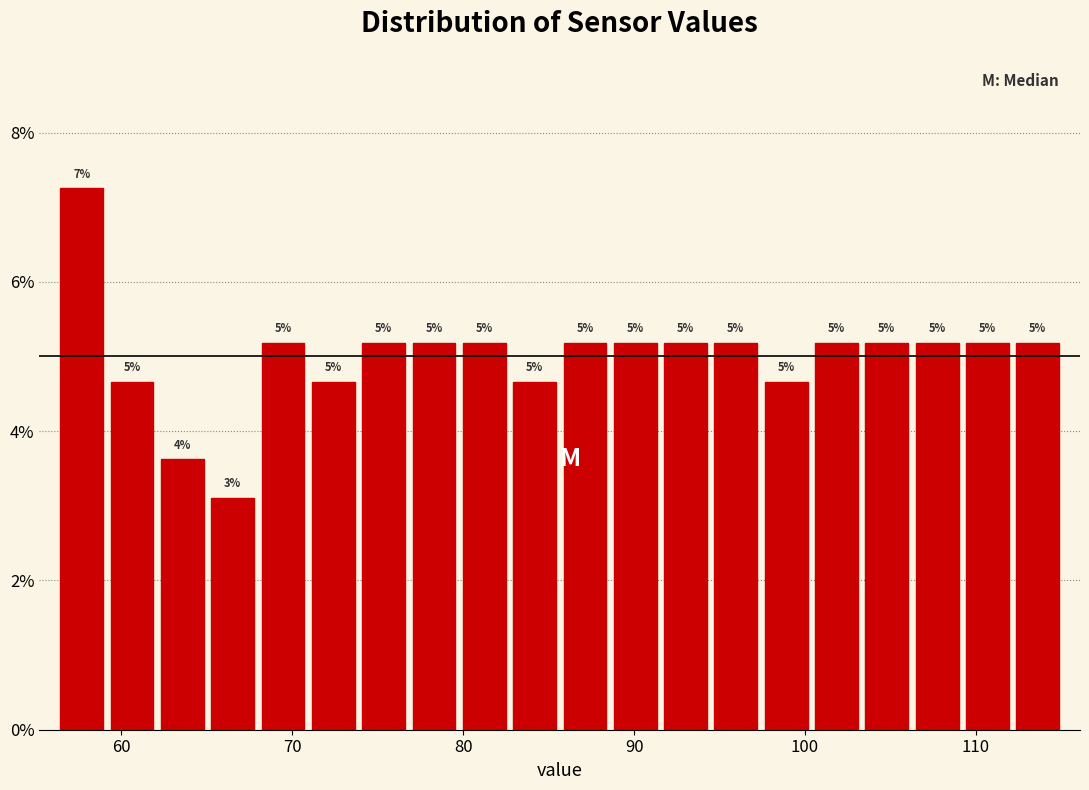

Read against the x-axis, roughly where is the centre of the tallest bar?

58